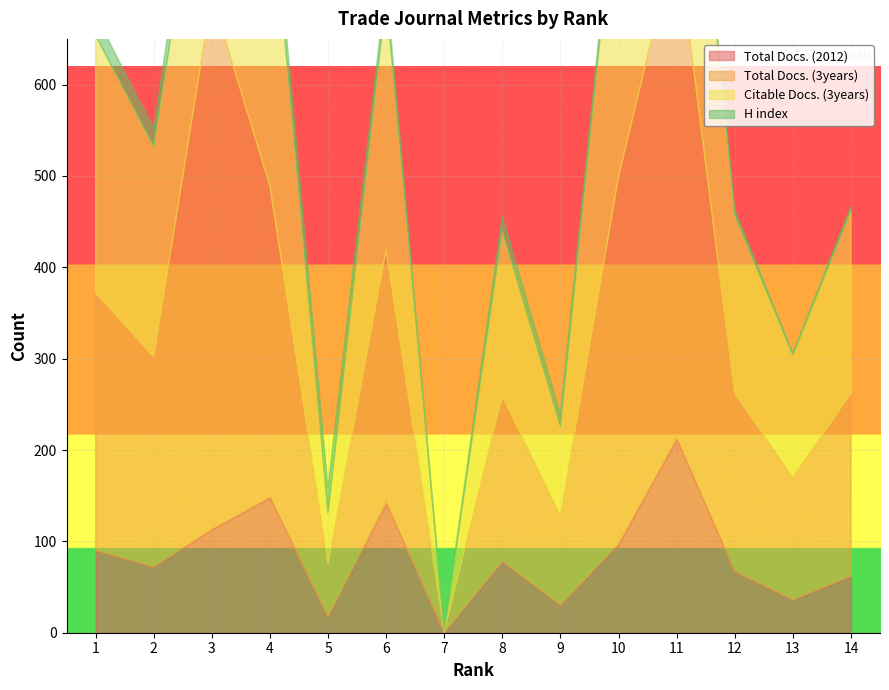

True or false: Total Docs. (2012) has a value of 137 at 8.

False